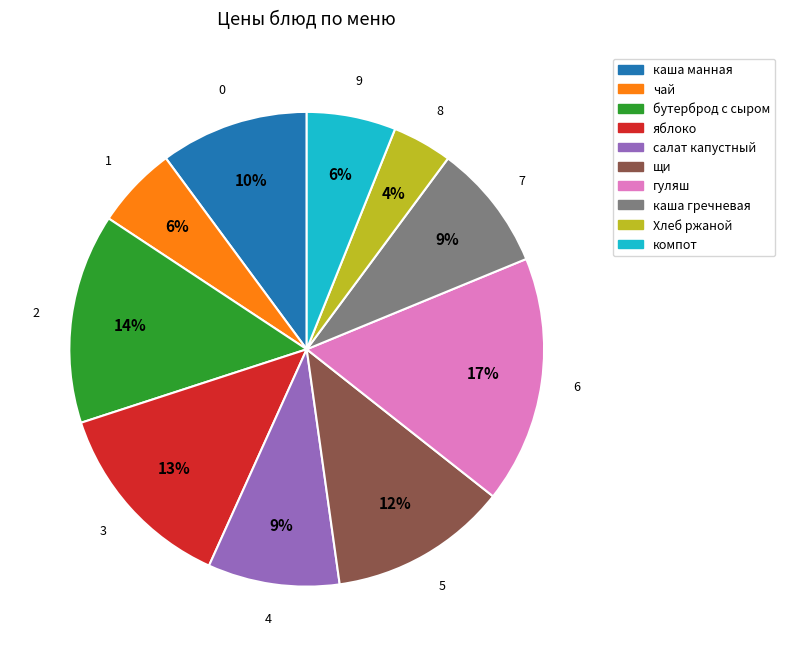

Combined, do бутерброд с сыром and гуляш account for over 50%?

No